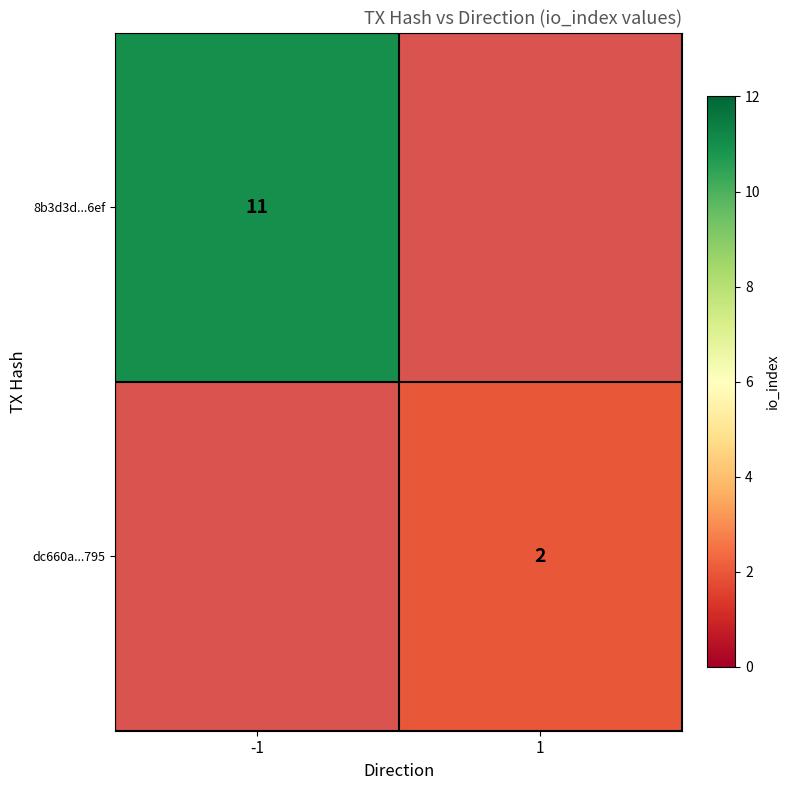

The 8b3d3d...6ef series shows 11 at -1. True or false?

True